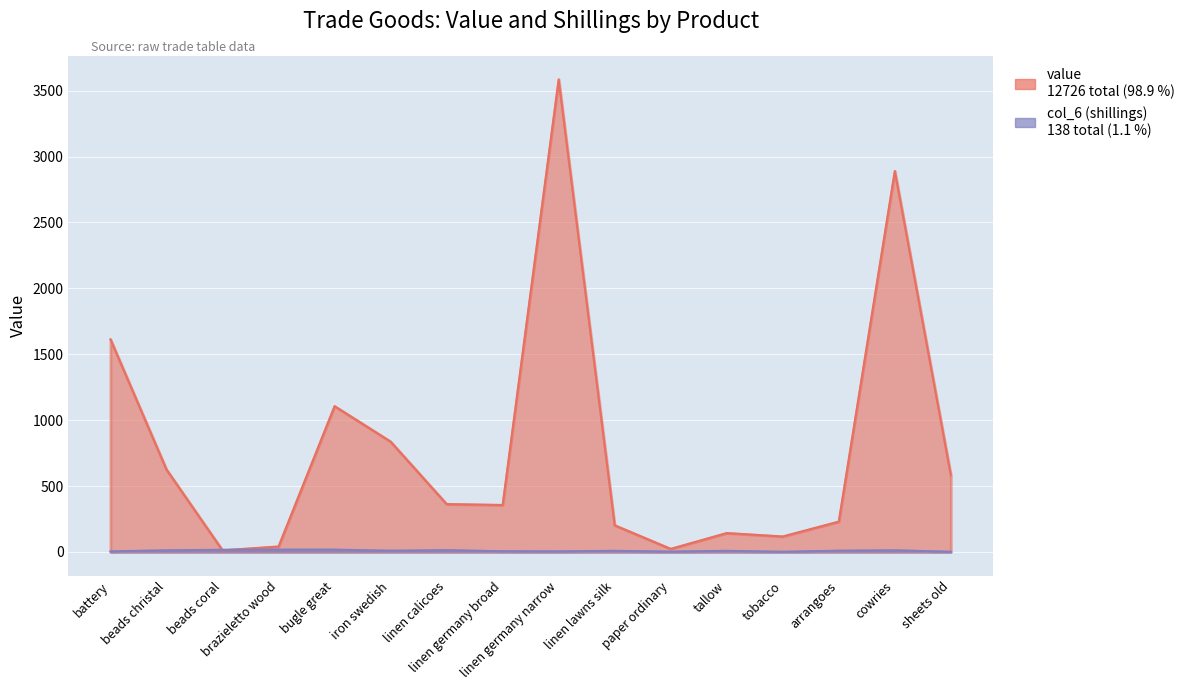

Which series ends up on top after the final intersection of col_6 and value?

value